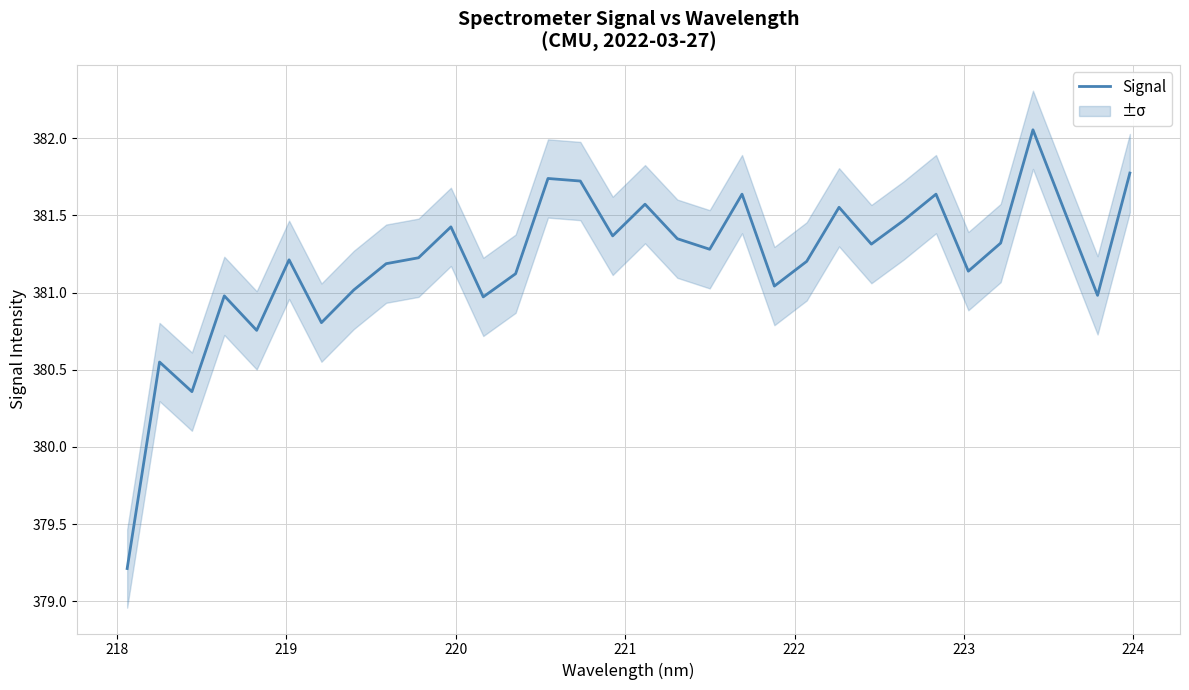

Reading left to right, extract all data points from this chart.

379.2	380.6	380.4	381.0	380.8	381.2	380.8	381.0	381.2	381.2	381.4	381.0	381.1	381.7	381.7	381.4	381.6	381.3	381.3	381.6	381.0	381.2	381.6	381.3	381.5	381.6	381.1	381.3	382.1	381.5	381.0	381.8